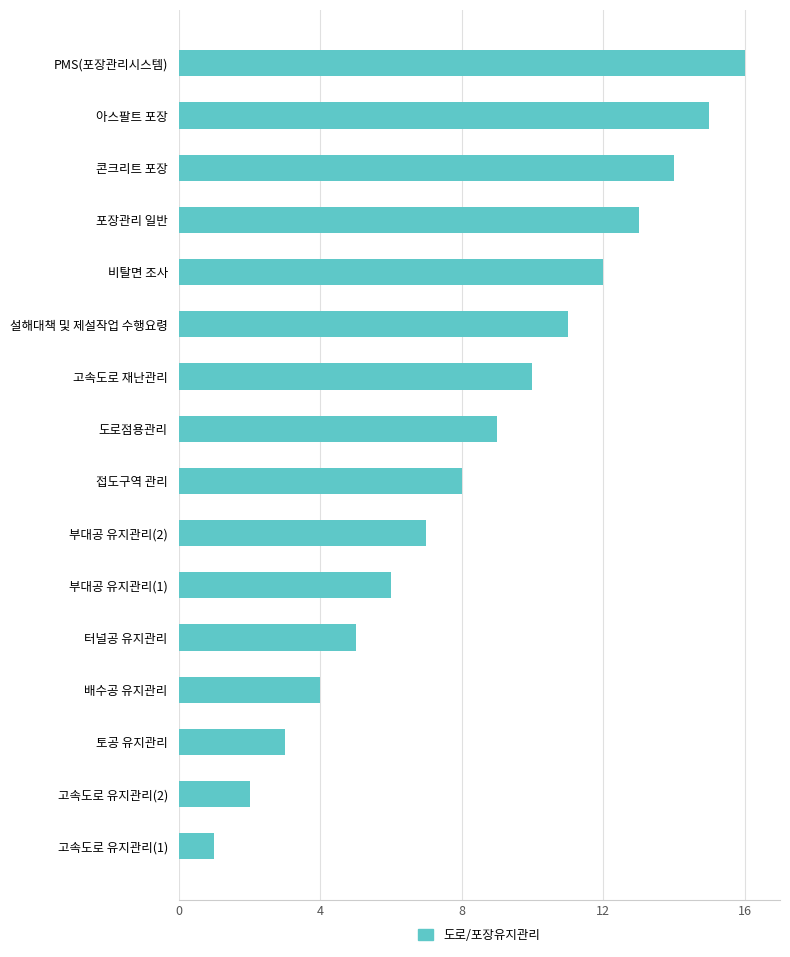

What is the sum of all values?

136